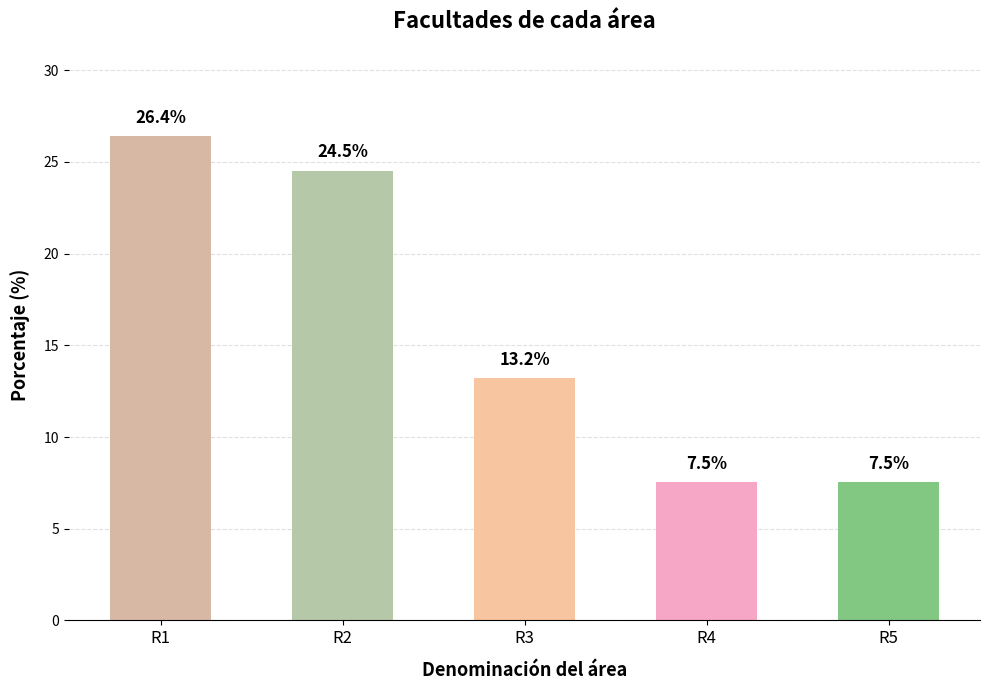

Which has a higher value, R2 or R1?

R1